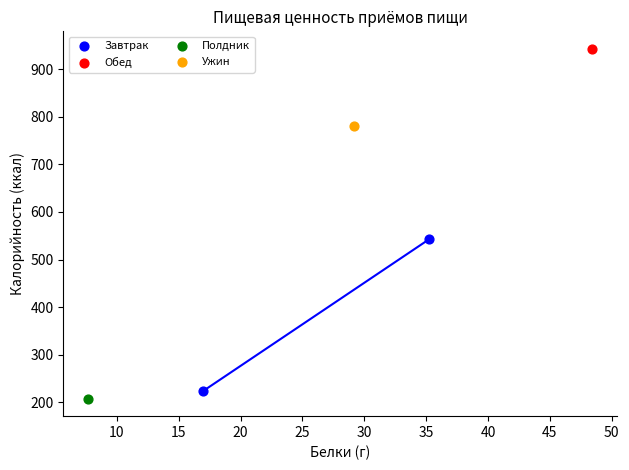

What are all the series names shown in the legend?

Завтрак, Обед, Полдник, Ужин